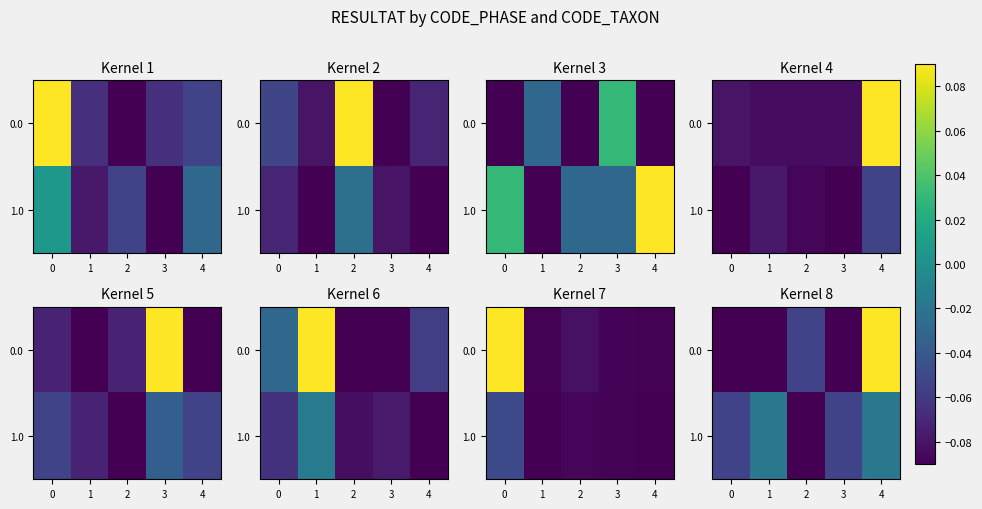

Where is 1.0 nearest to the value 0?

1